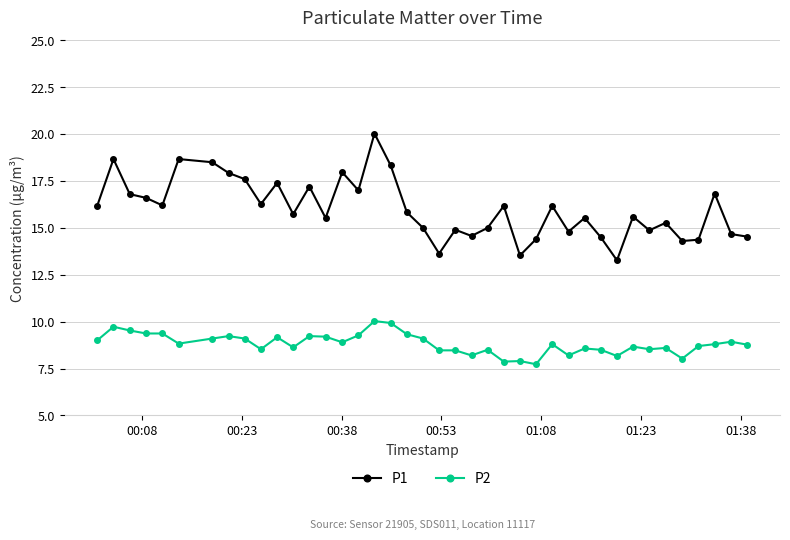

Which series has the widest spread of values?

P1